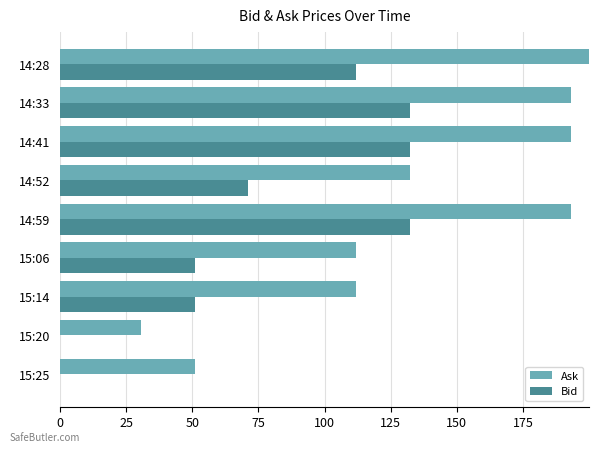

True or false: Ask has a value of 174.3 at 15:14.

False